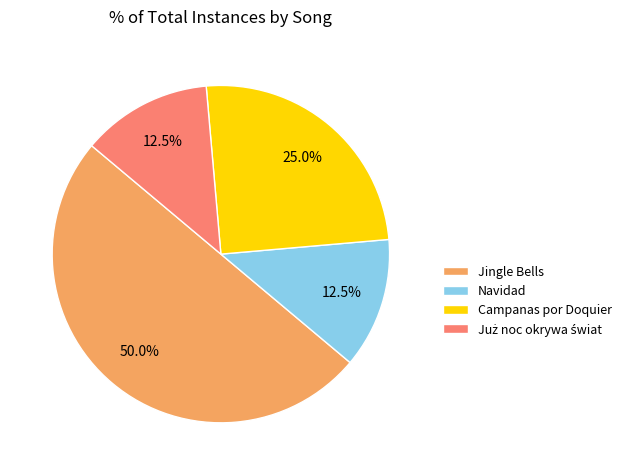

To the nearest percent, what portion does Campanas por Doquier represent?

25%